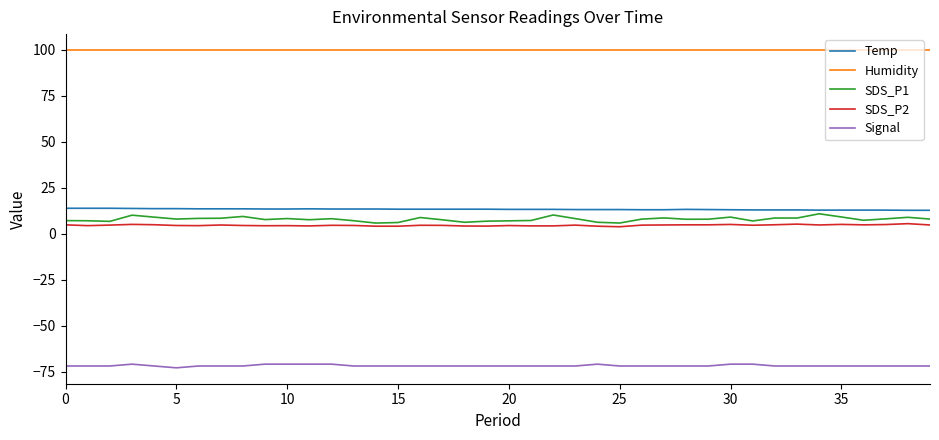

Which series has the largest total across all categories?

Humidity